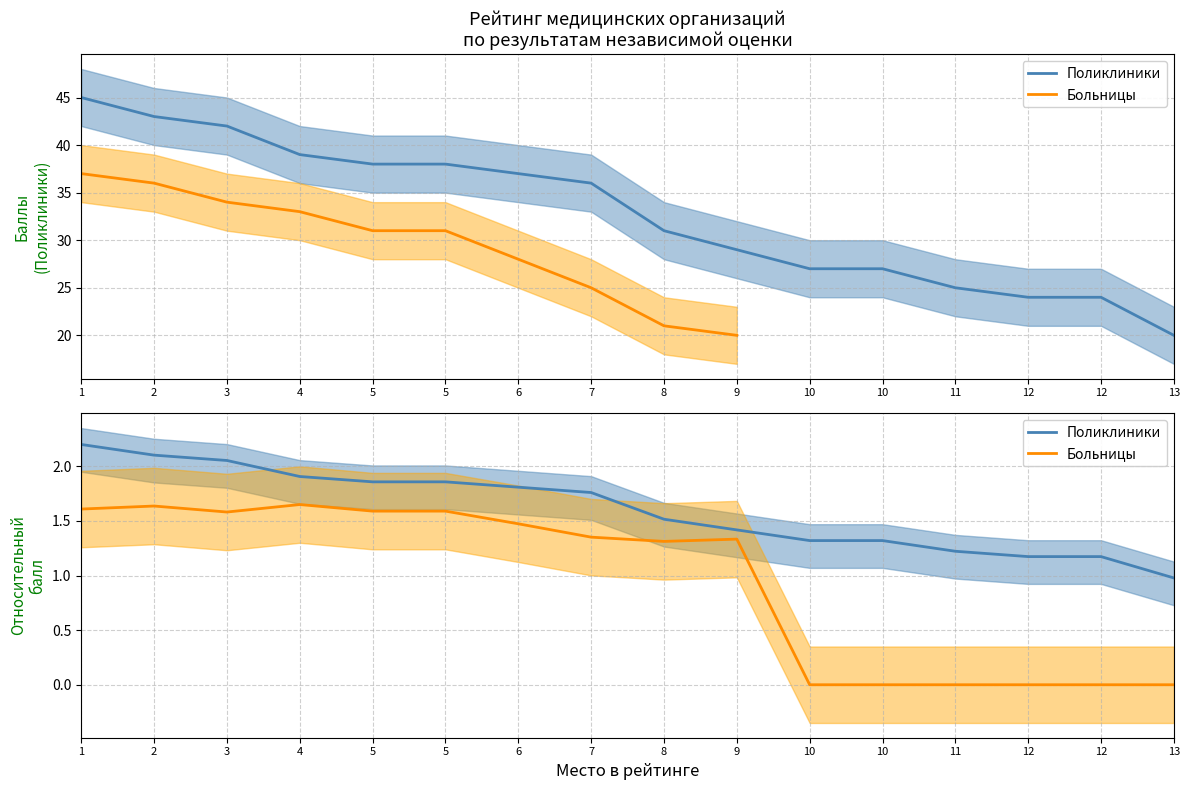

Rank the categories by Больницы value from highest to lowest.

4, 2, 1, 5, 5, 3, 6, 7, 9, 8, 10, 10, 11, 12, 12, 13